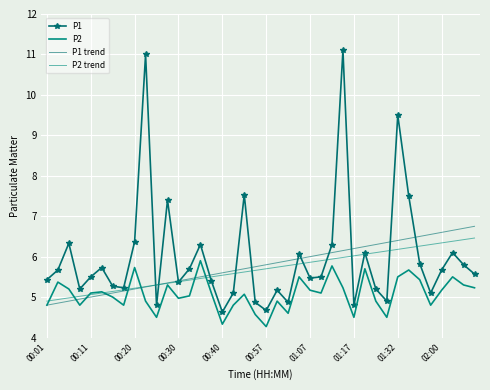

True or false: P1 and P2 intersect in this chart.

False